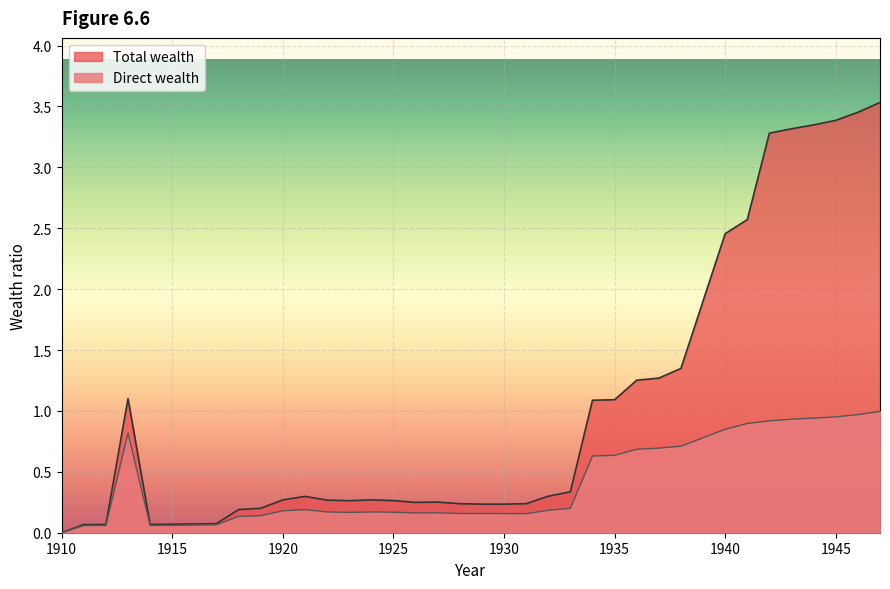

Where is the first local minimum for Total wealth?

1914